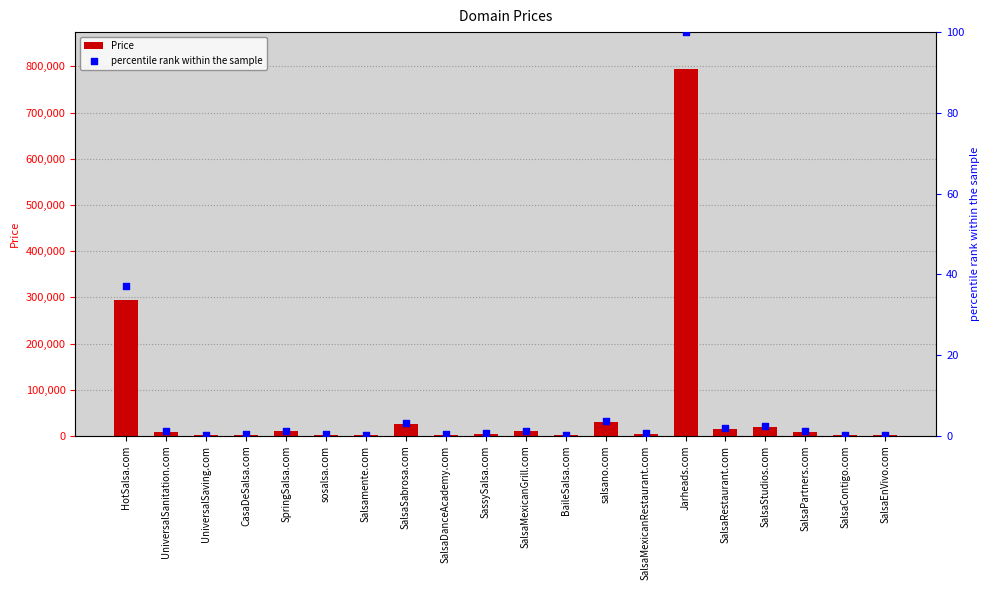

What are all the series names shown in the legend?

Price, percentile rank within the sample